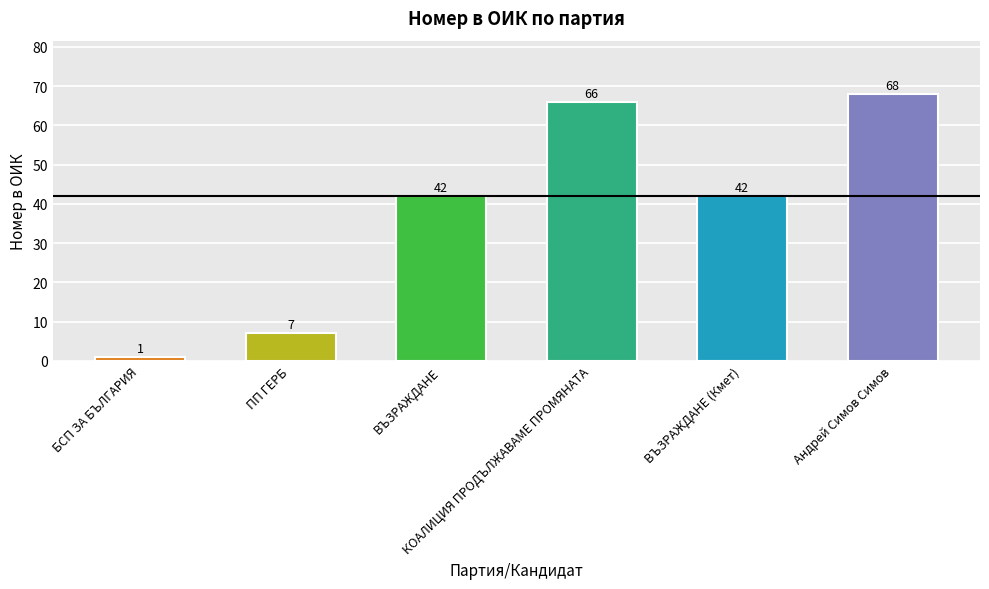

Reading left to right, extract all data points from this chart.

1	7	42	66	42	68